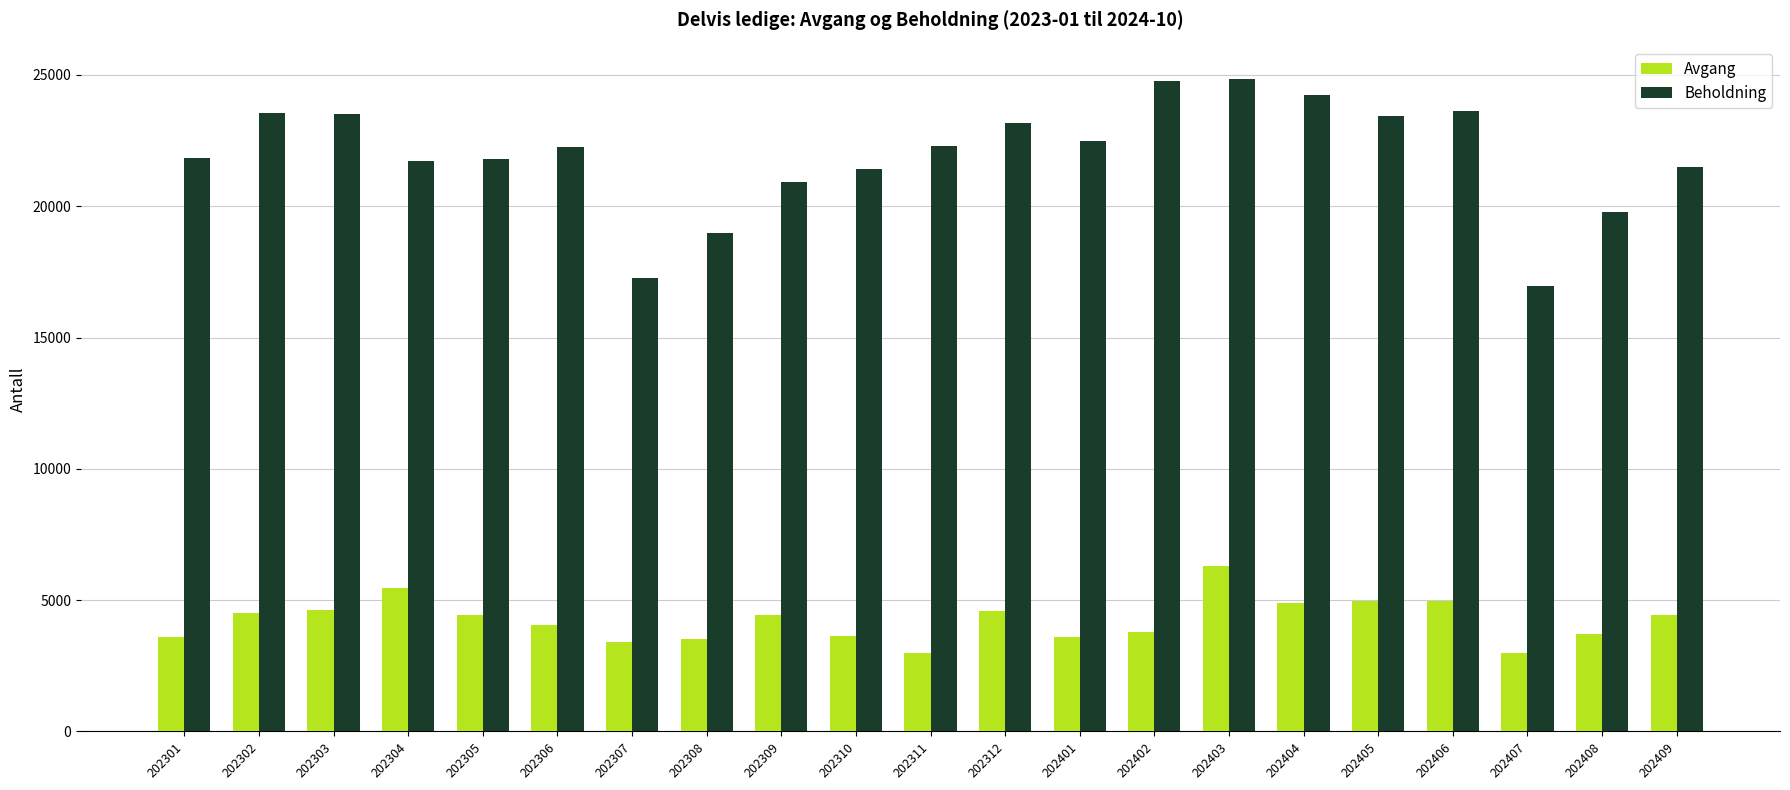

Which series changed the most between 202404 and 202407?

Beholdning